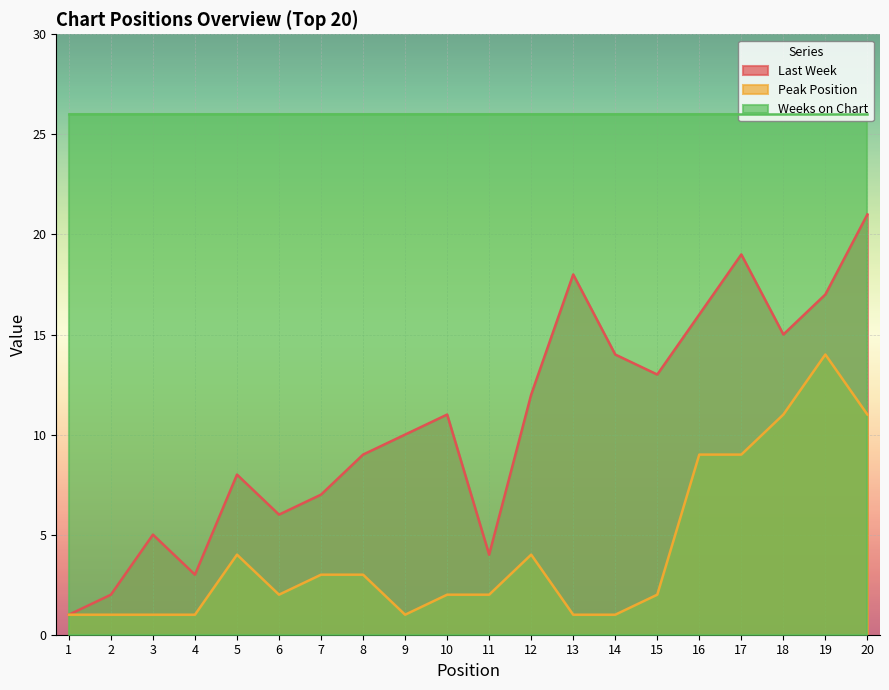

Does the chart display data point markers on the line(s)?

No